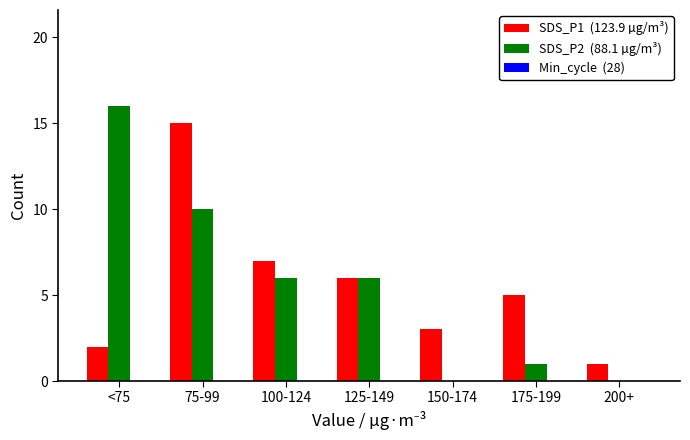

What is the maximum value shown in the chart?

16